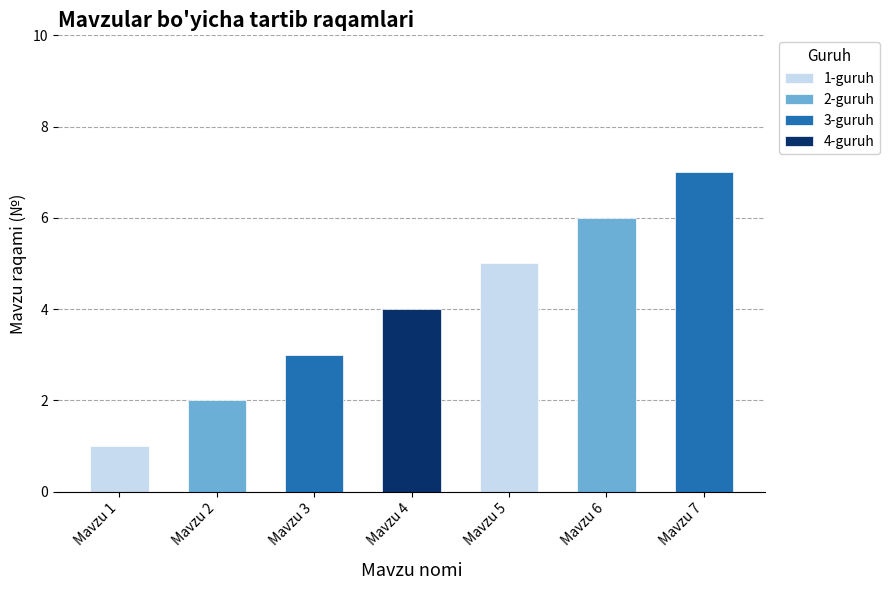

List the labels in order of 3-guruh value, largest first.

Mavzu 6, Mavzu 2